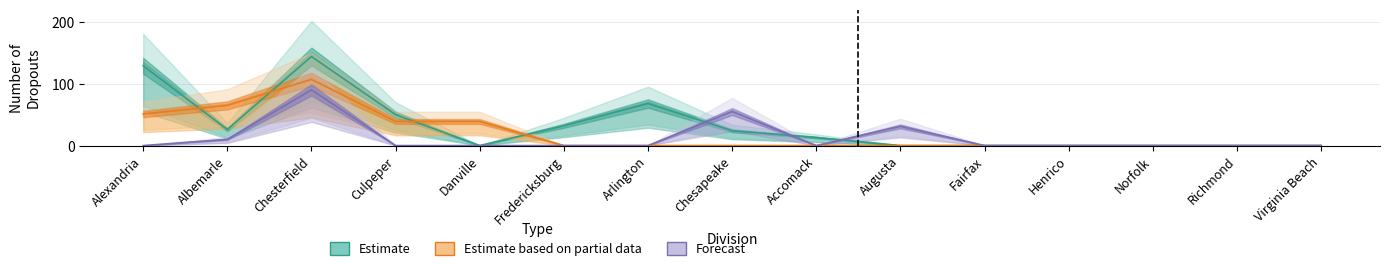

Where do Estimate based on partial data and Estimate first cross each other?

Alexandria and Albemarle